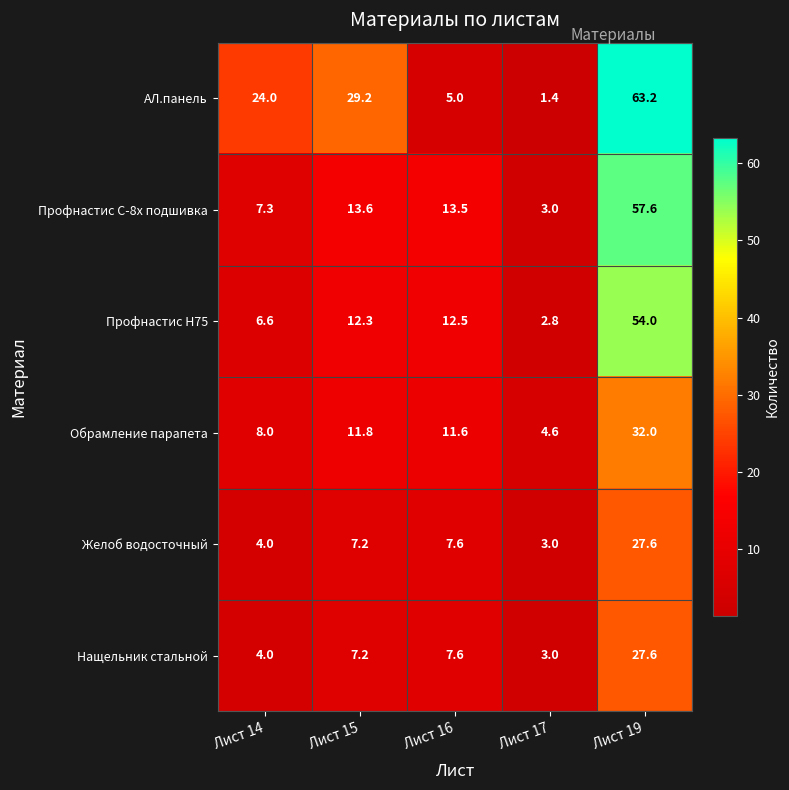

What is the maximum value for Обрамление парапета?

32.0